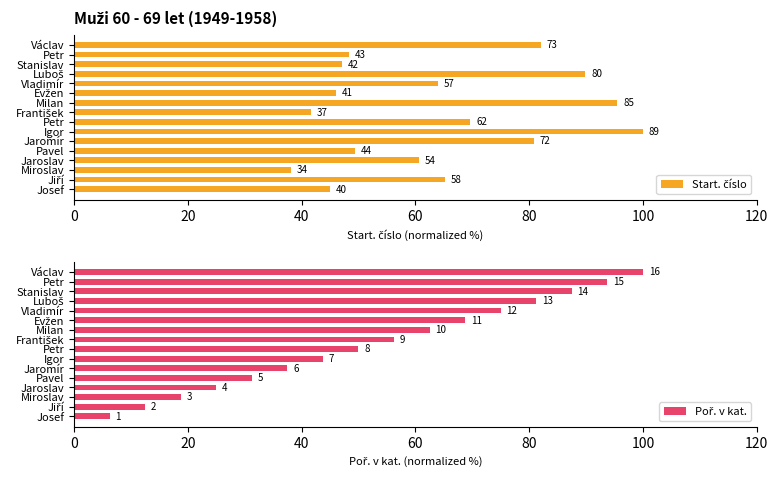

True or false: Poř. v kat. has a value of 32.0 at František.

False